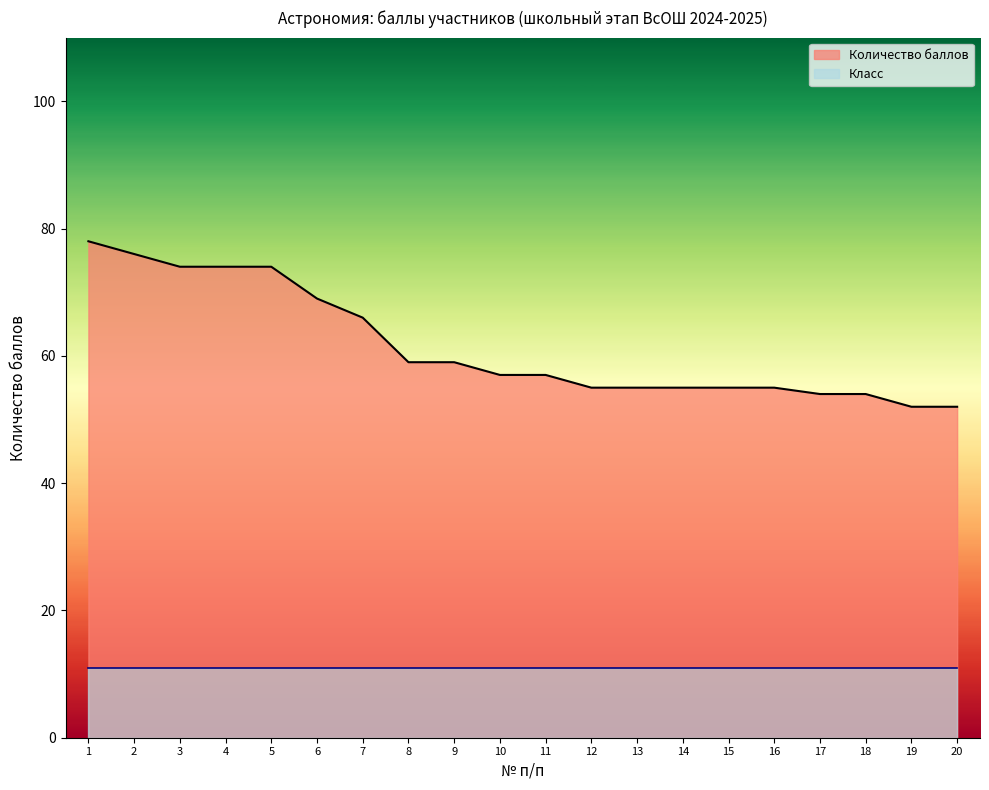

How many lines are shown in the chart?

2